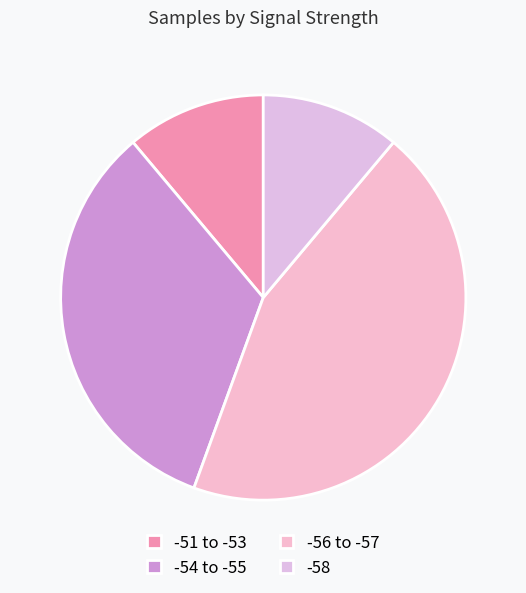

How many slices are in this pie chart?

4